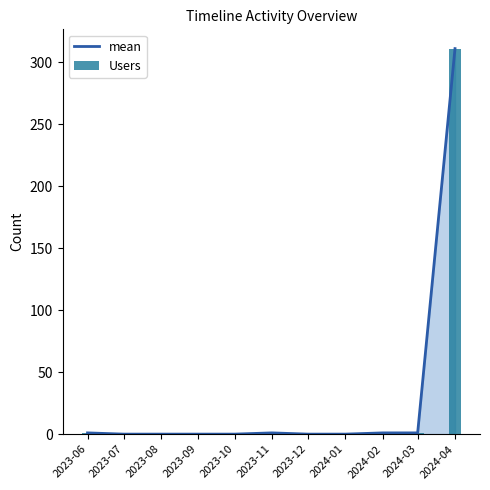

What is the difference between the second highest and minimum values in the mean series?

1